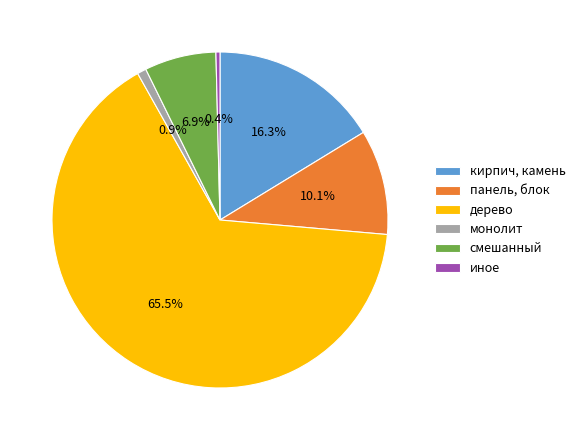

To the nearest percent, what is the combined percentage of монолит and панель, блок?

11%